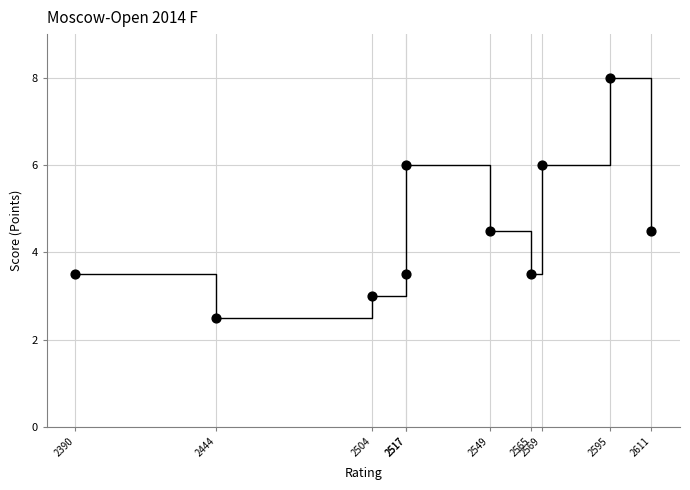

What is the range of X values (max minus min)?

221.0